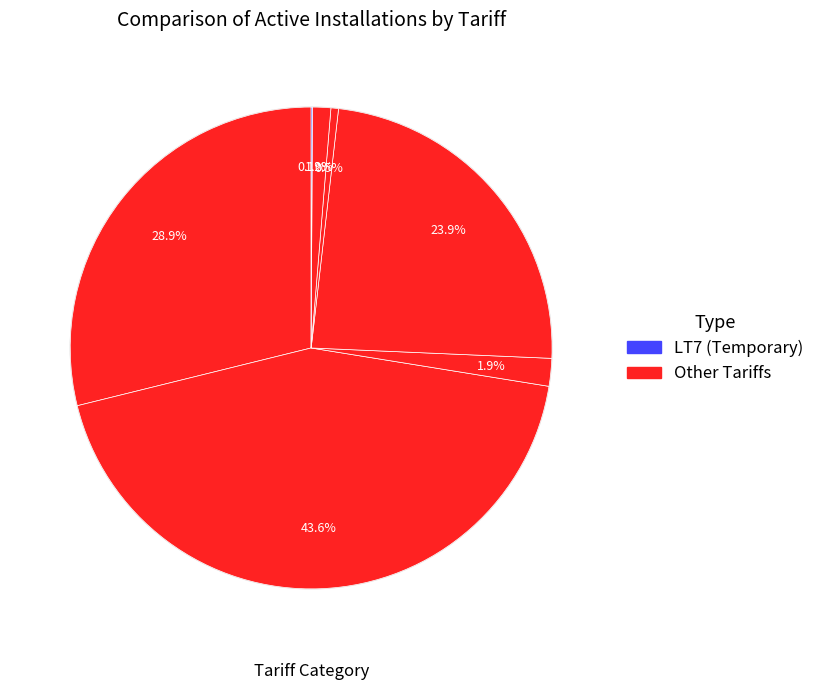

To the nearest percent, what is the average slice percentage?

14%